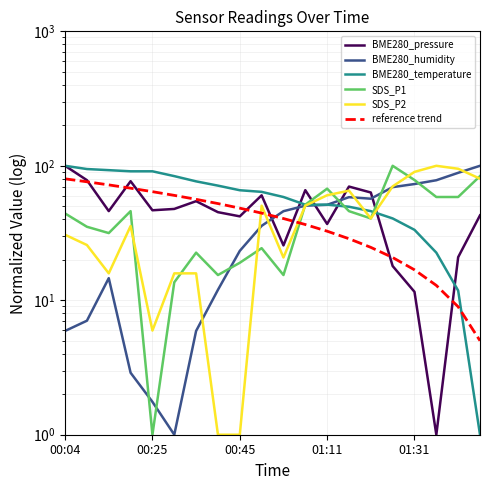

At how many categories does at least one series exceed 56?

20